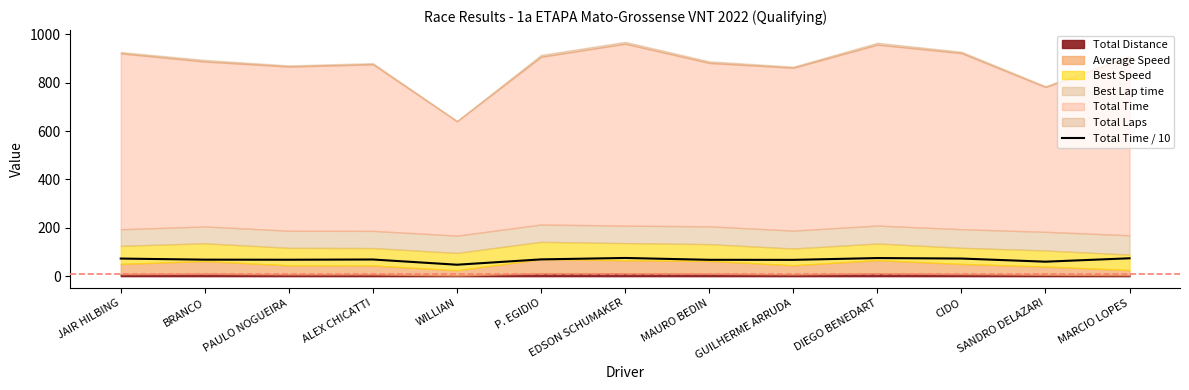

What is the value of the 8th point from the left?

67.5